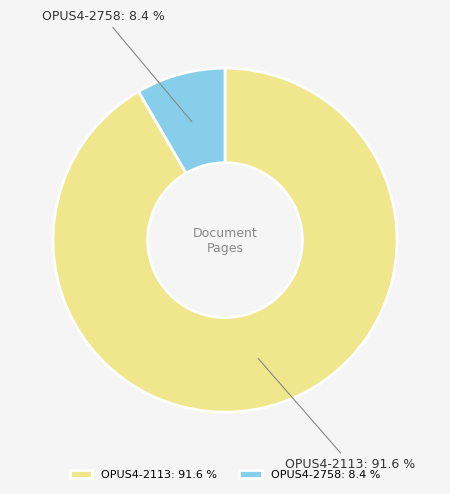

Approximately how many times larger is the value at OPUS4-2113 compared to OPUS4-2758?

10.9